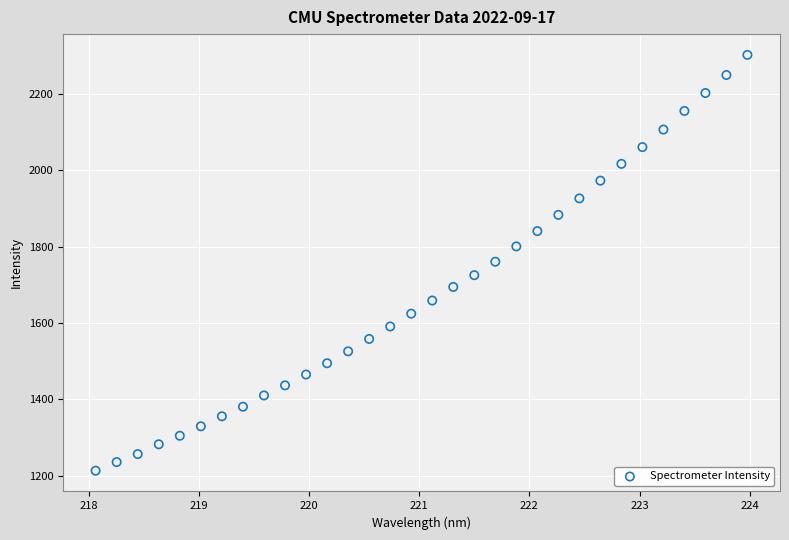

What is the range of Y values (max minus min)?

1090.0